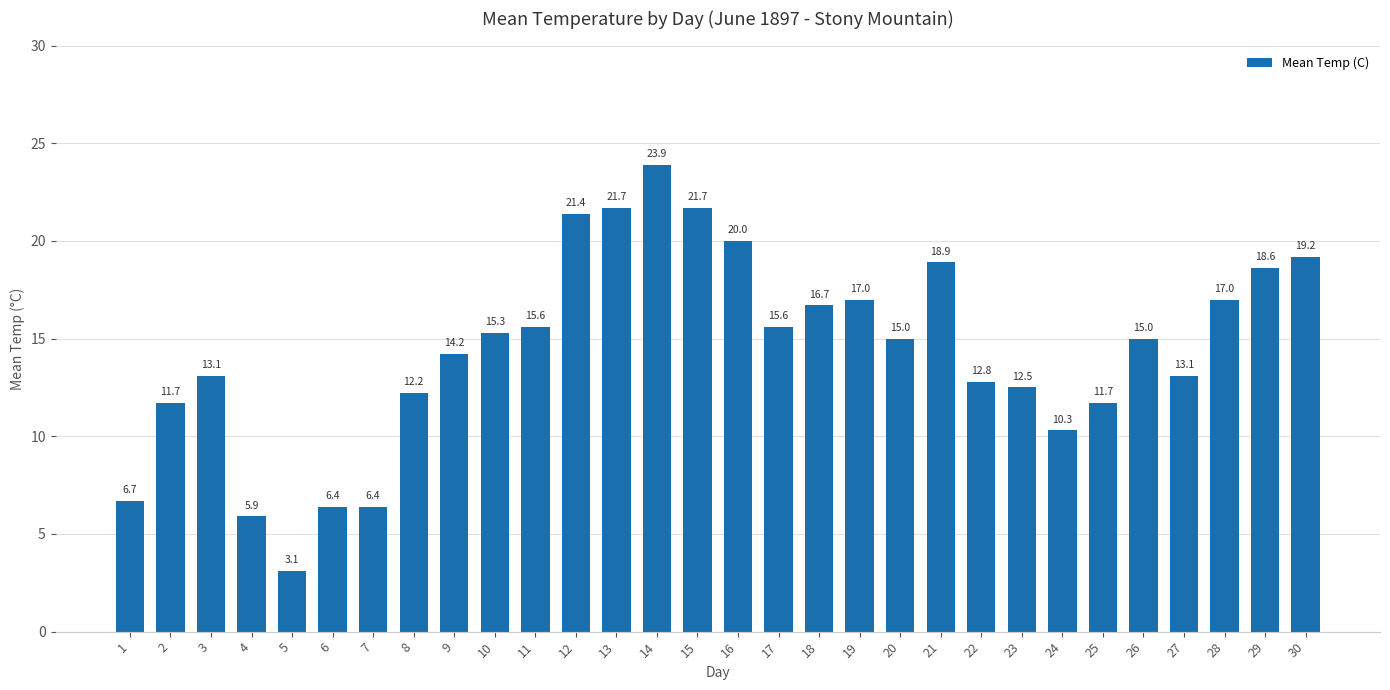

Is it true that the value at 18 is 16.7?

True